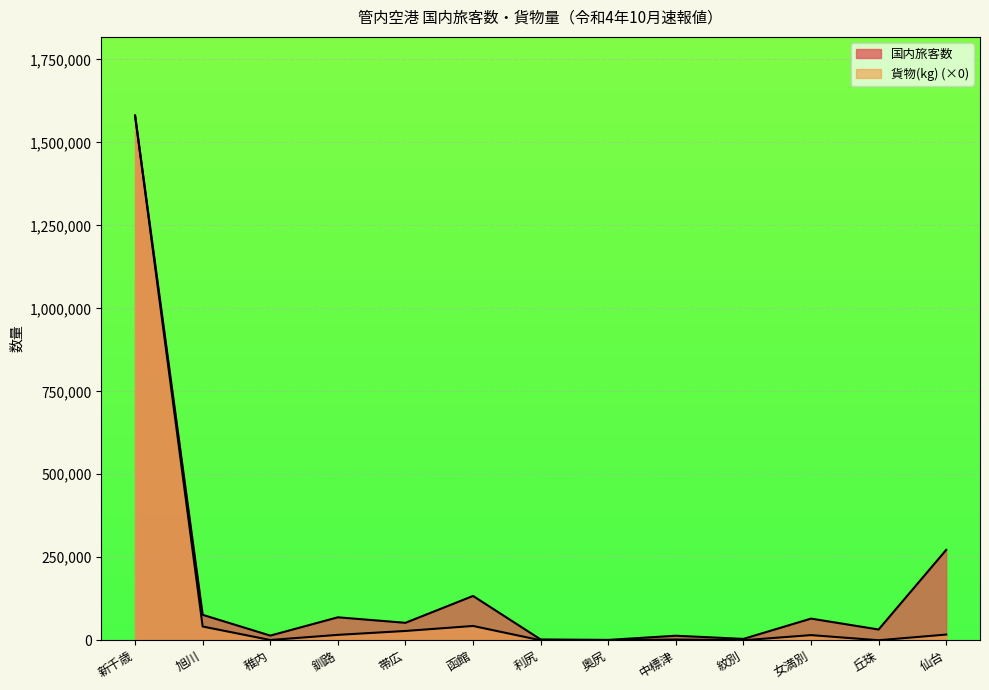

How many positive values does the 貨物(kg) series have?

12